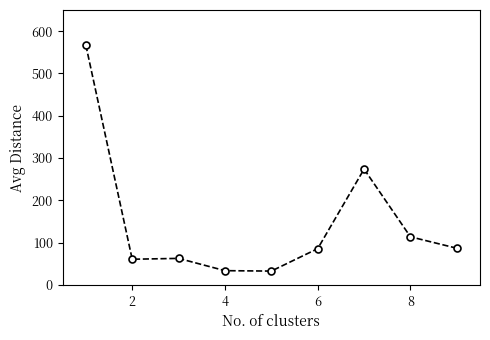

What is the minimum value shown in the chart?

33